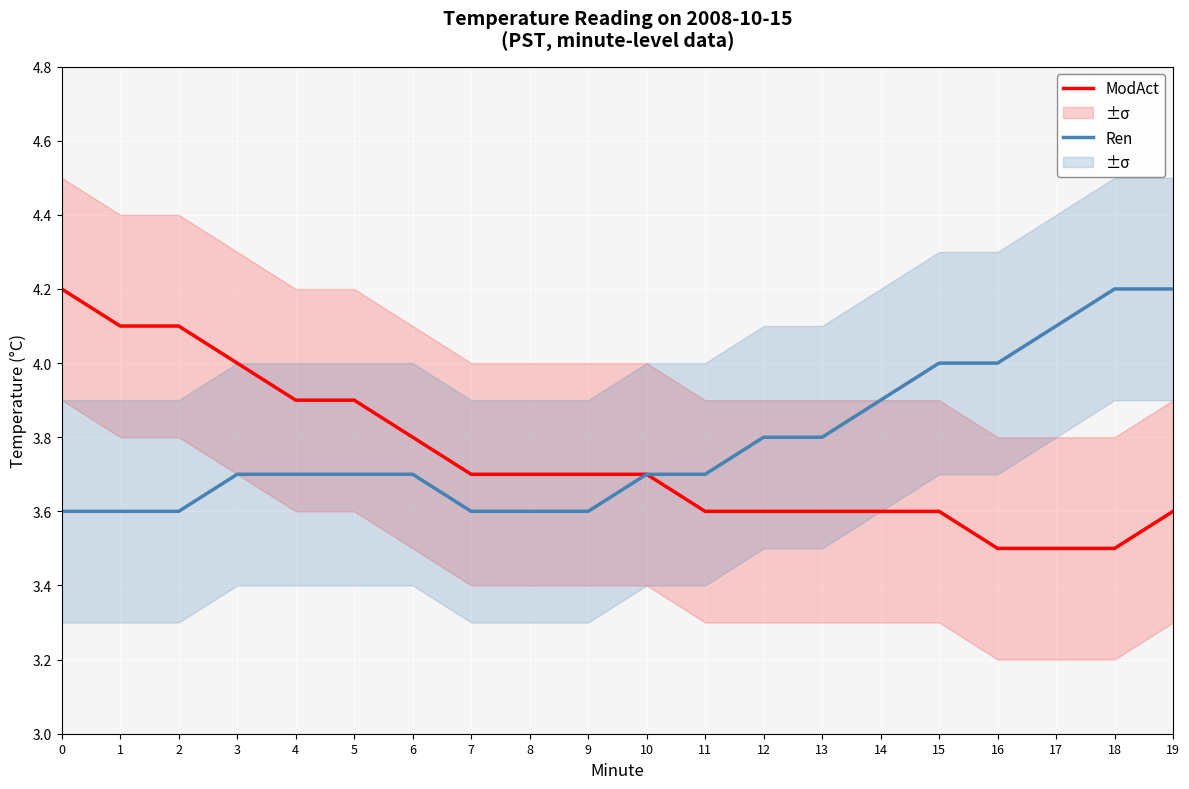

Is it true that ModAct equals 3.5 at 17?

True